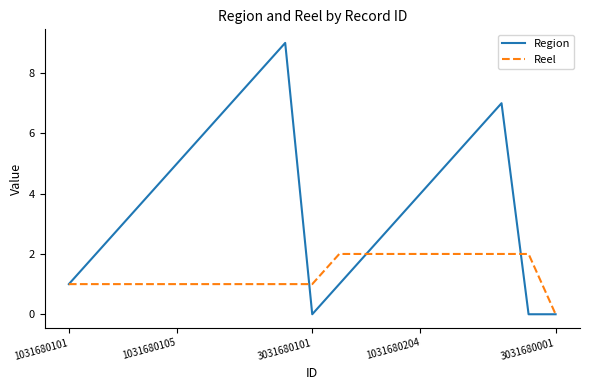

Which series has the largest range (max minus min)?

Region